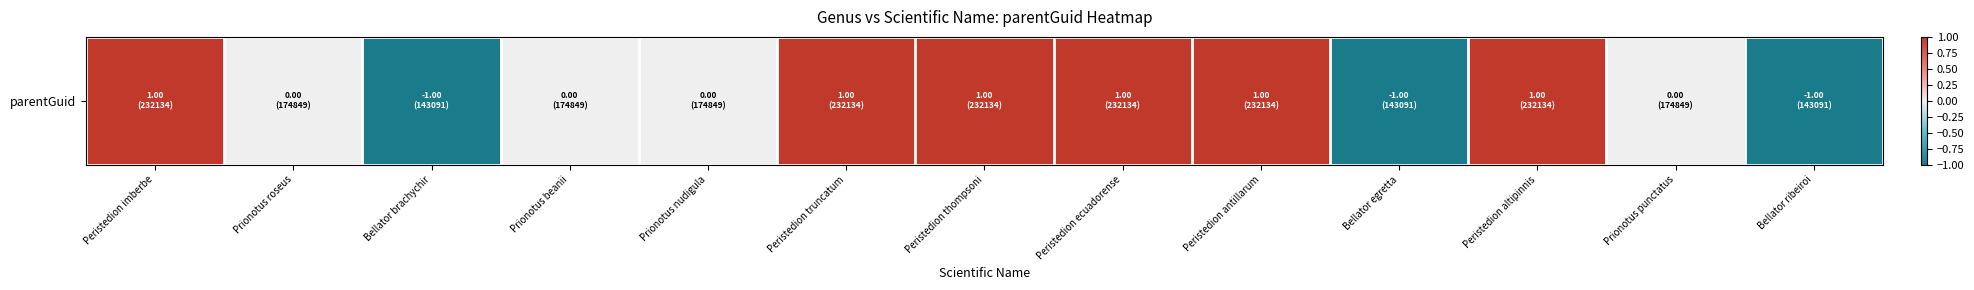

True or false: the data shows 0 at Prionotus nudigula.

True